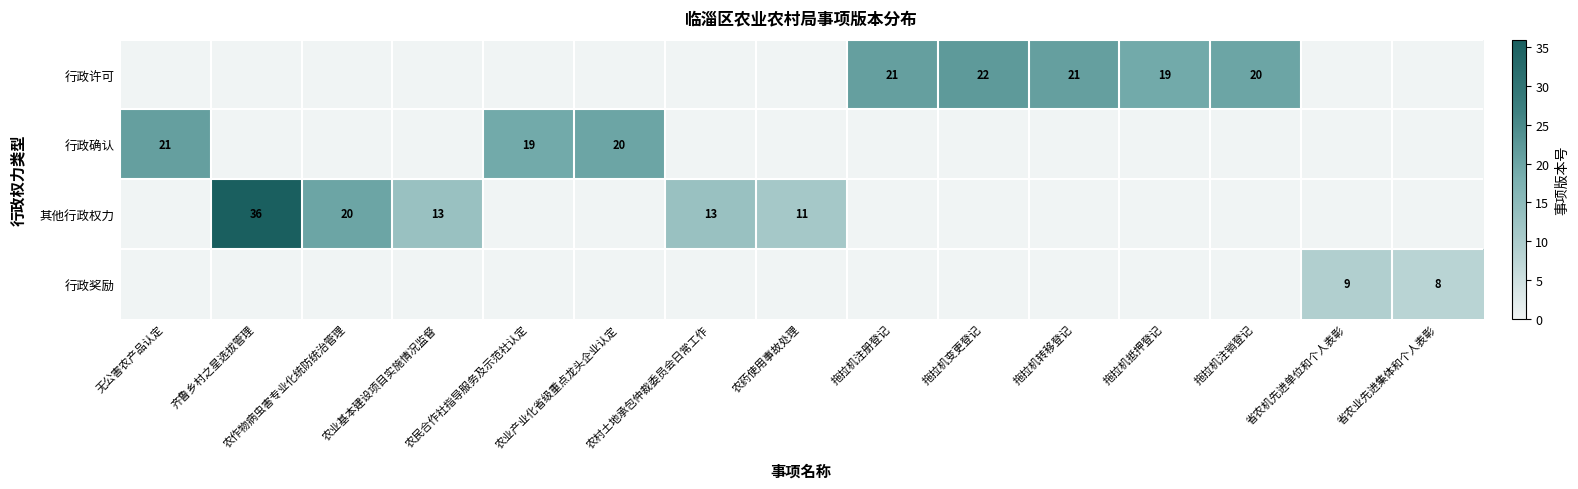

At which category is the sum across all series the highest?

齐鲁乡村之星选拔管理